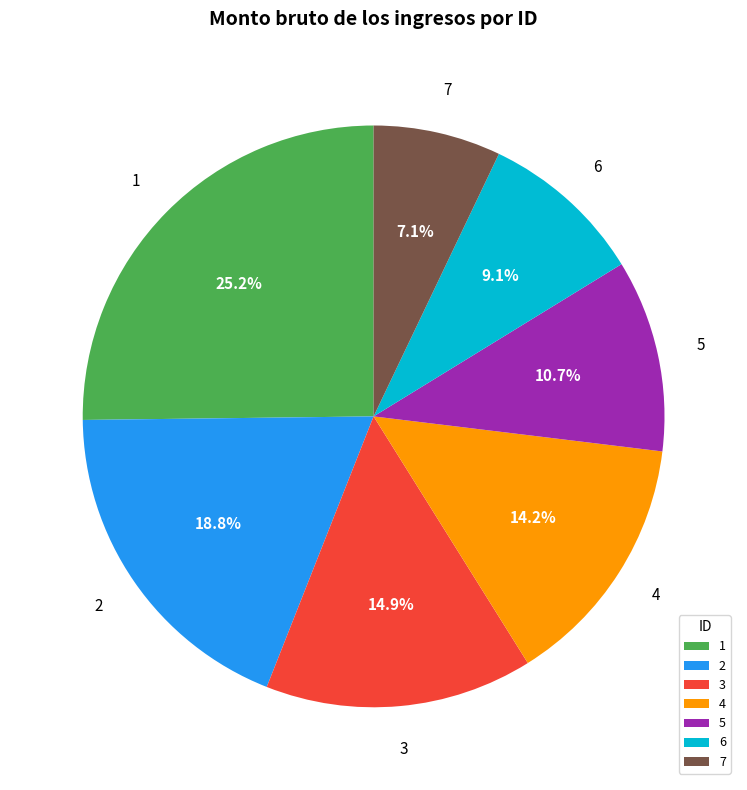

Count the number of slices in the pie.

7